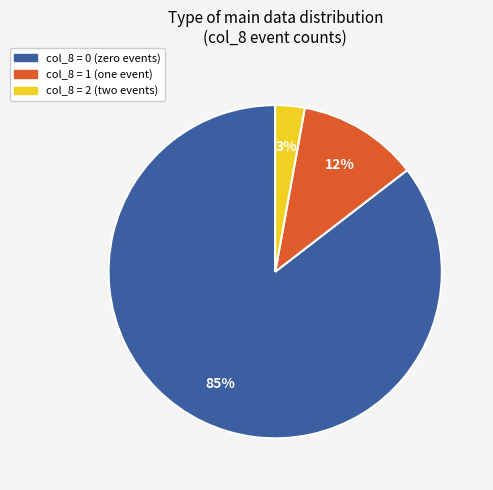

To the nearest percent, what is the average slice percentage?

33%